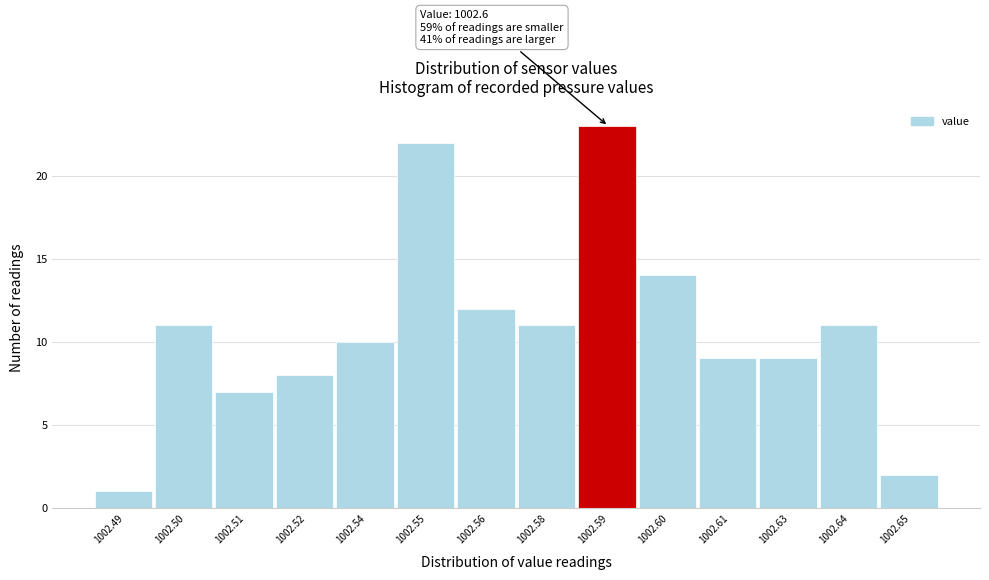

Reading left to right, what are all the values shown in this chart?

1002.49=1	1002.50=11	1002.51=7	1002.52=8	1002.54=10	1002.55=22	1002.56=12	1002.58=11	1002.59=23	1002.60=14	1002.61=9	1002.63=9	1002.64=11	1002.65=2